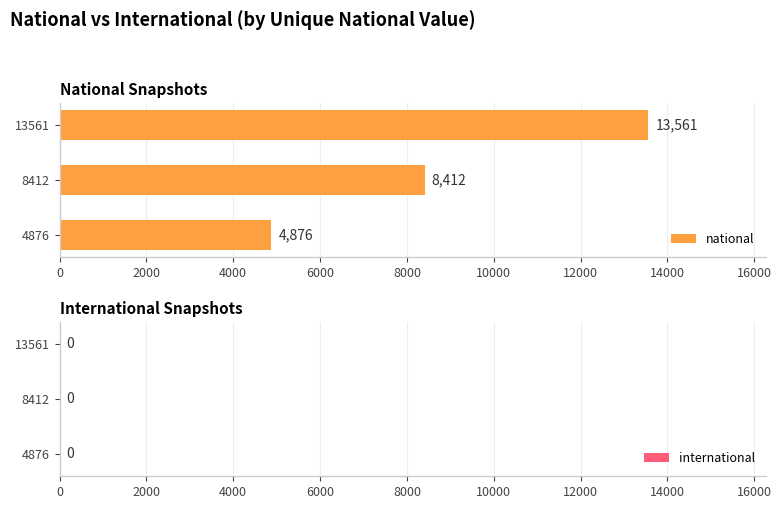

At which label is the value closest to 9218?

8412